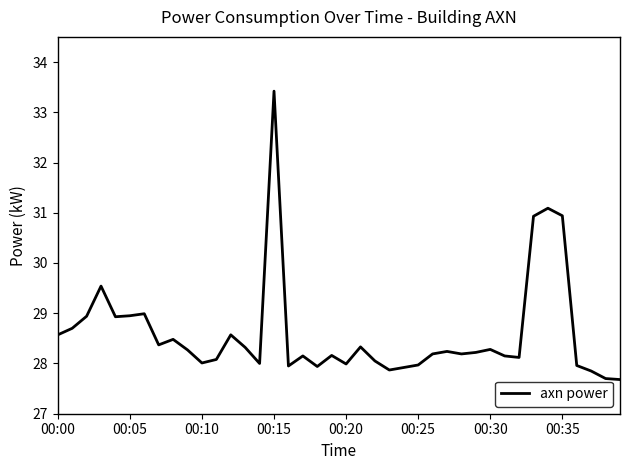

What is the greatest value displayed?

33.4